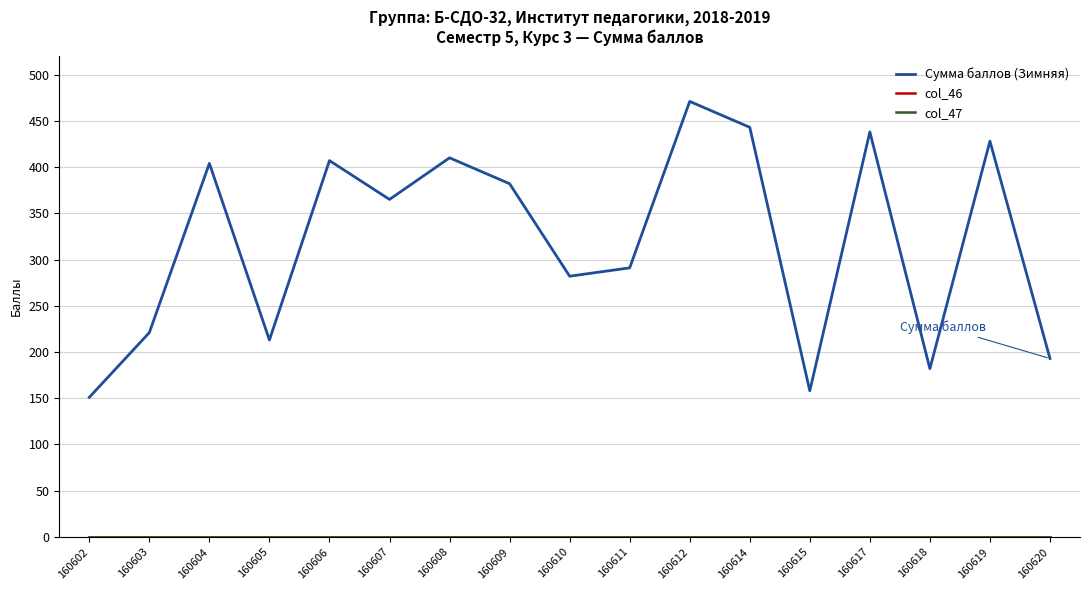

At how many categories does at least one series exceed 43?

17